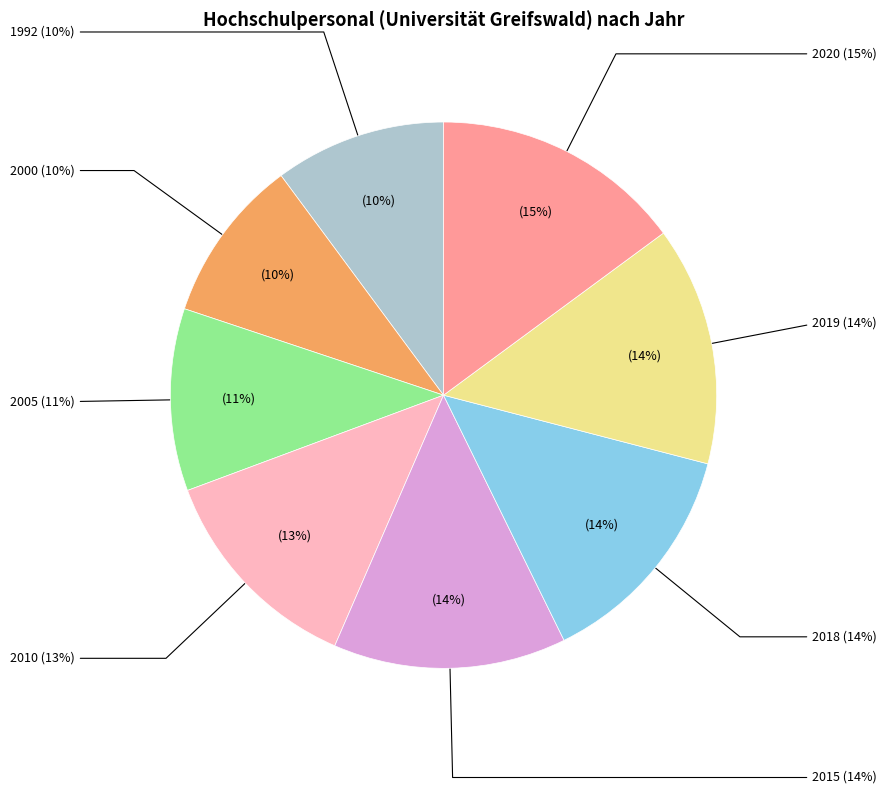

Which category has the biggest portion of the pie?

2020